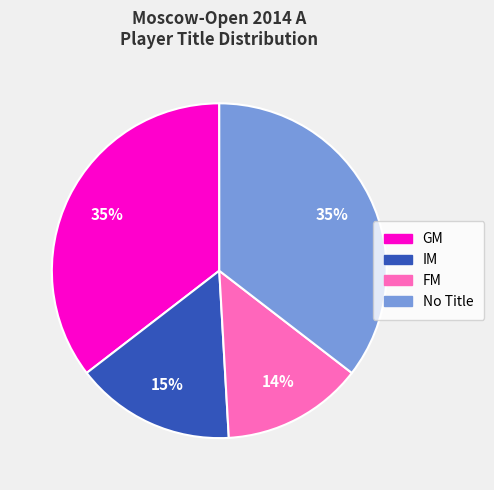

Is there any slice that represents more than half of the pie?

No